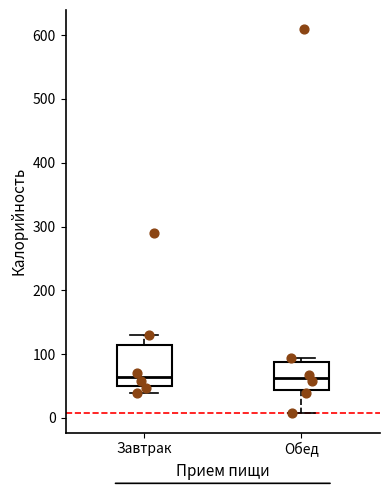

Comparing the boxes themselves (not the whiskers), which one is the tallest?

Завтрак